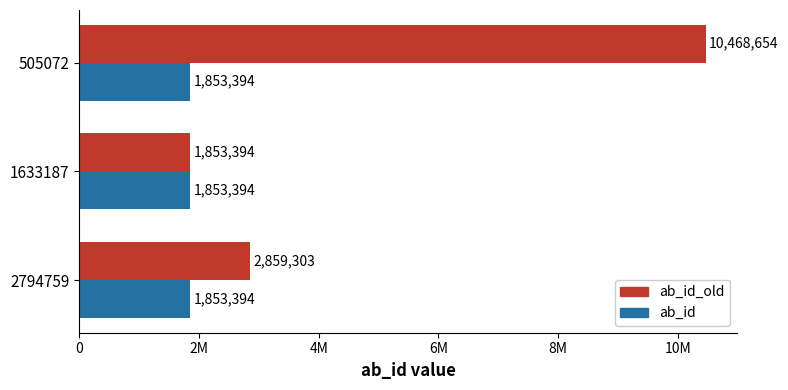

What are all the series names shown in the legend?

ab_id_old, ab_id